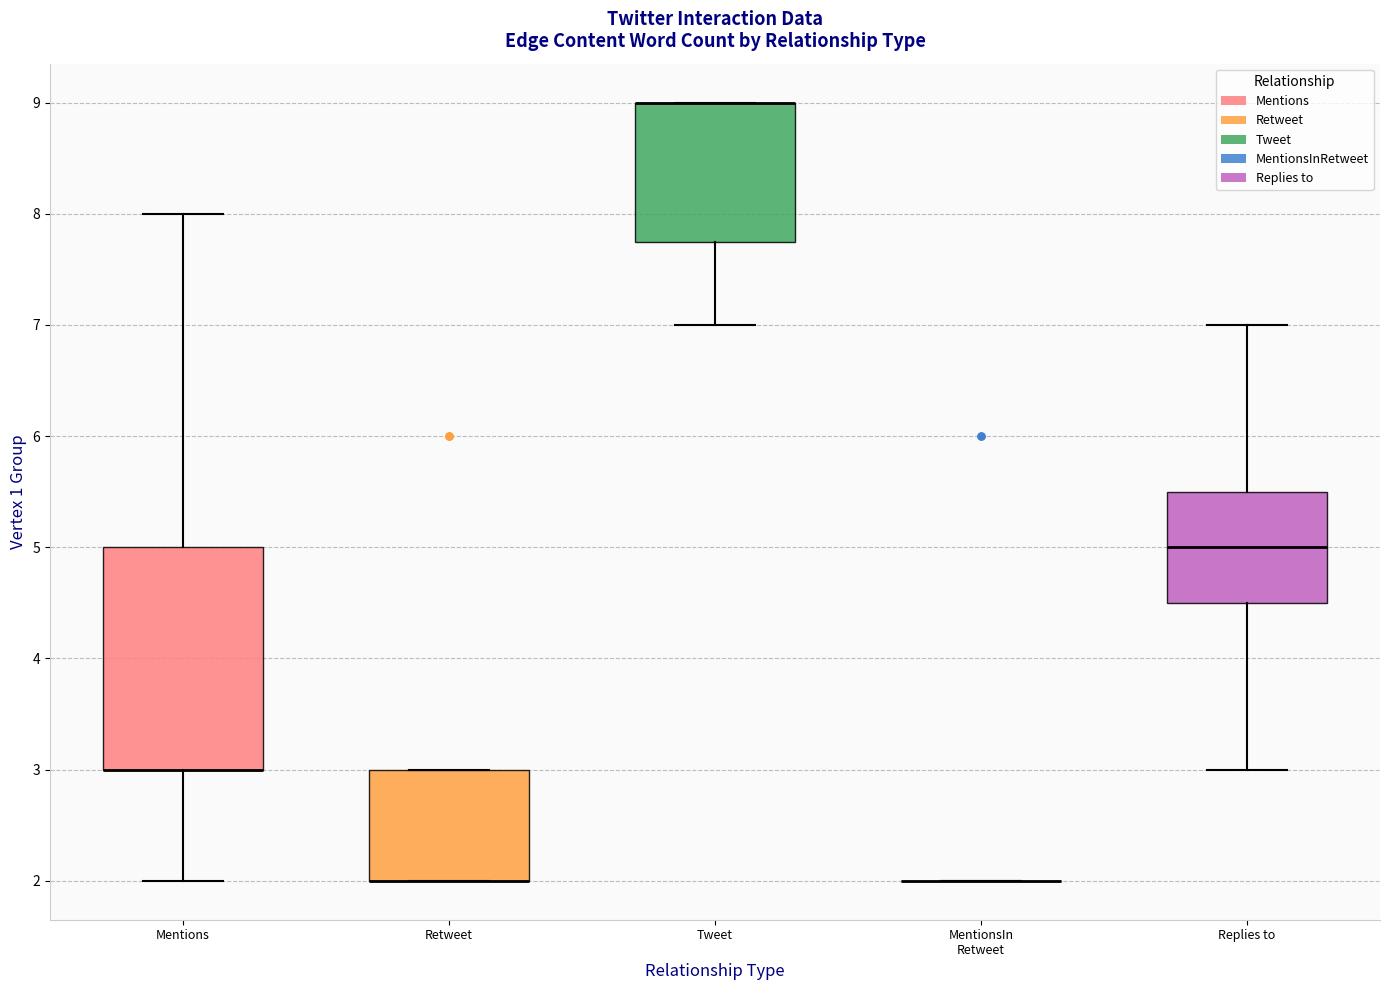

Reading left to right, read every box against the y-axis: the position of its median line, the range the box covers, and the ends of its whiskers. The values are not printed on the chart, so give them approximately, as read against the axis.

Mentions: median 3.0 (drawn on the box's lower edge), box 3.0 to 5.0, whiskers 2.0 to 8.0
Retweet: median 2.0 (drawn on the box's lower edge), box 2.0 to 3.0, whiskers 2.0 to 3.0
Tweet: median 9.0 (drawn on the box's upper edge), box 7.8 to 9.0, whiskers 7.0 to 9.0
MentionsIn Retweet: box collapsed to a line at 2.0, whiskers 2.0 to 2.0
Replies to: median 5.0, box 4.5 to 5.5, whiskers 3.0 to 7.0